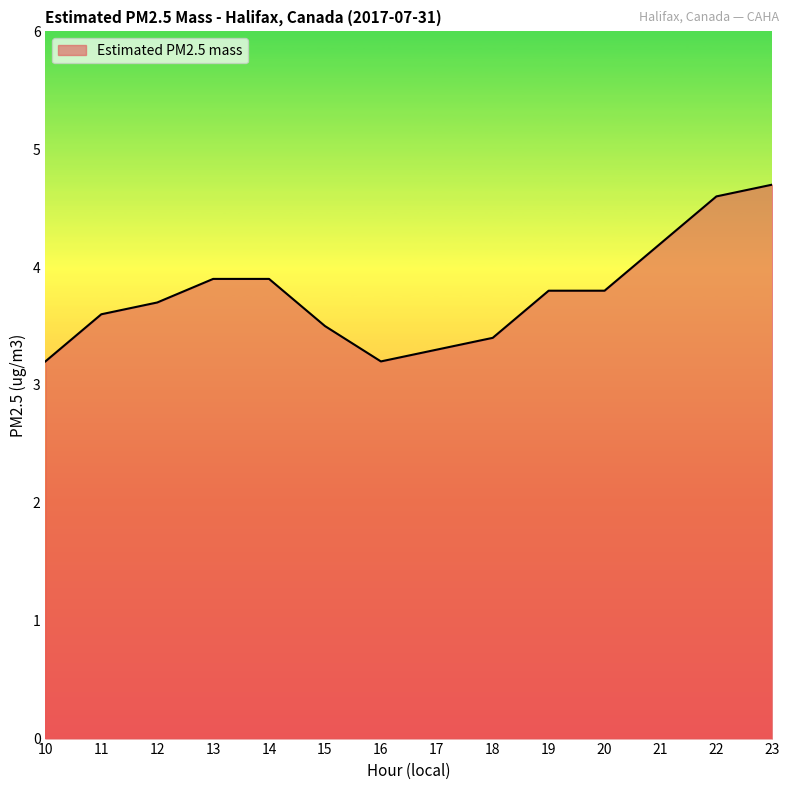

What is the ratio of the value at 12 to the value at 13?

0.9